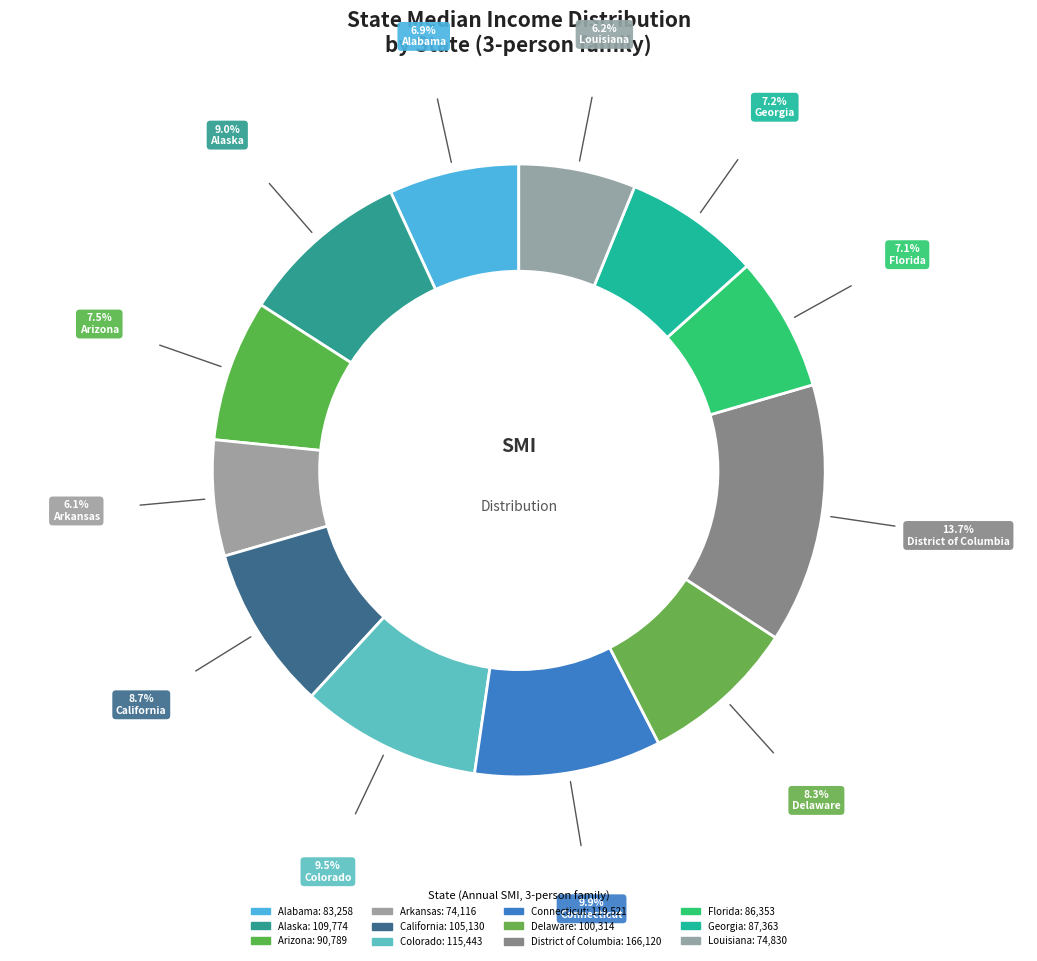

How many segments does this pie chart have?

12